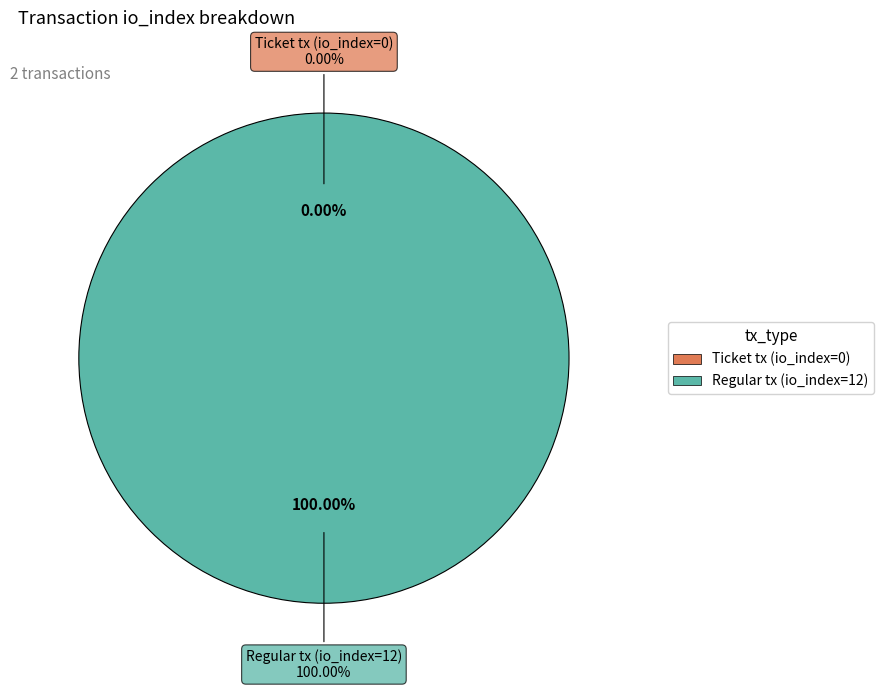

What percentage do Ticket tx (io_index=0) and Regular tx (io_index=12) together represent?

100.0%